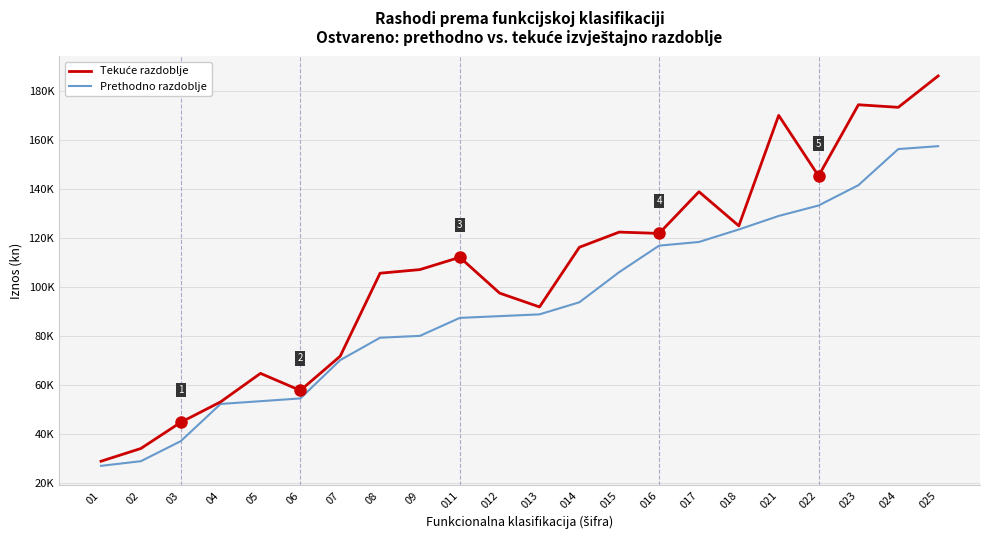

What is the value of the Tekuće razdoblje point at the 20th from the left?

174322